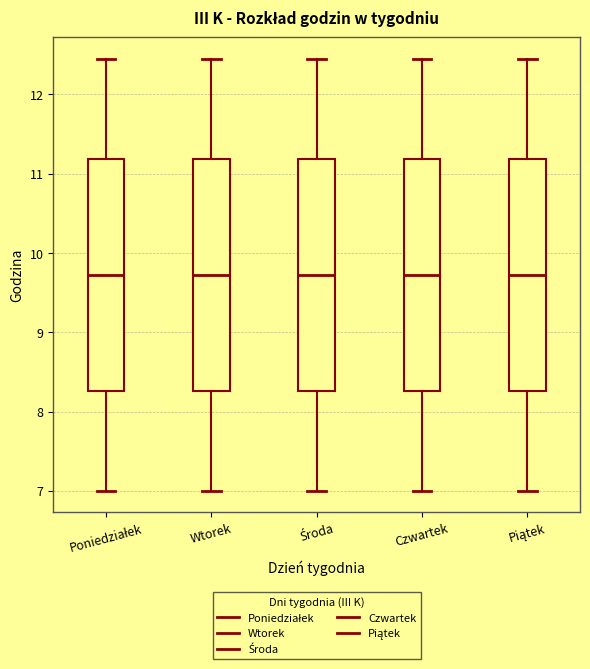

Where does the median line of the box for Poniedziałek sit on the y-axis? The values are not printed on the chart, so give them approximately, as read against the axis.

9.7